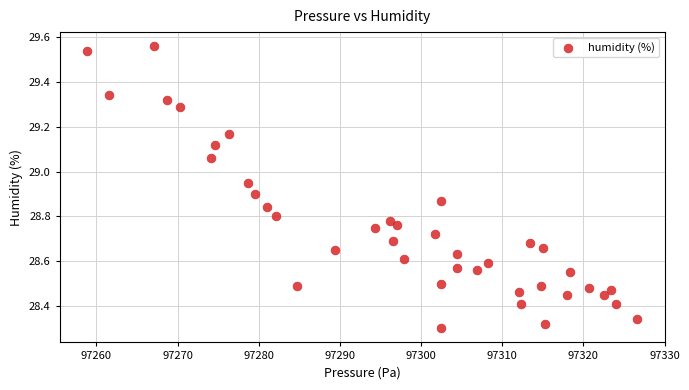

What is the range of X values (max minus min)?

67.8